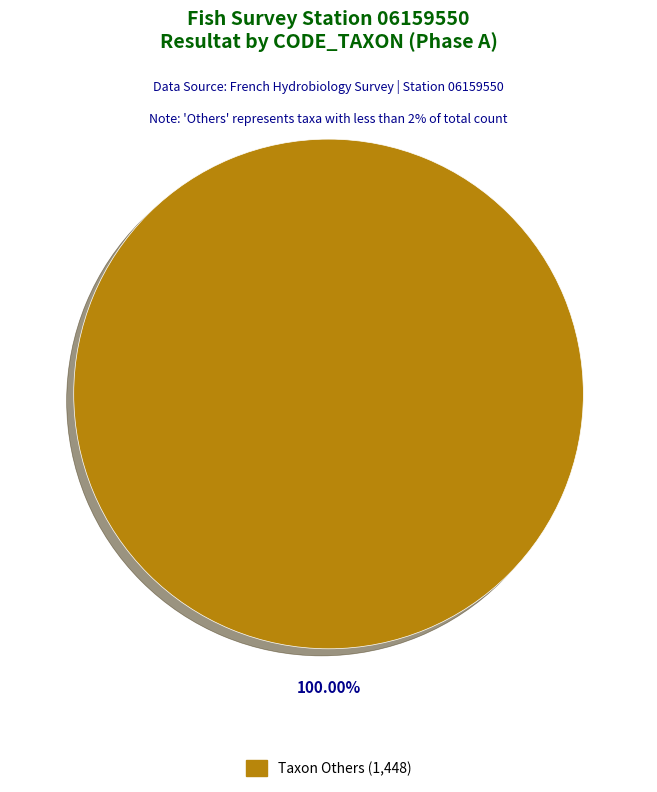

Is there a majority slice in this chart?

Yes